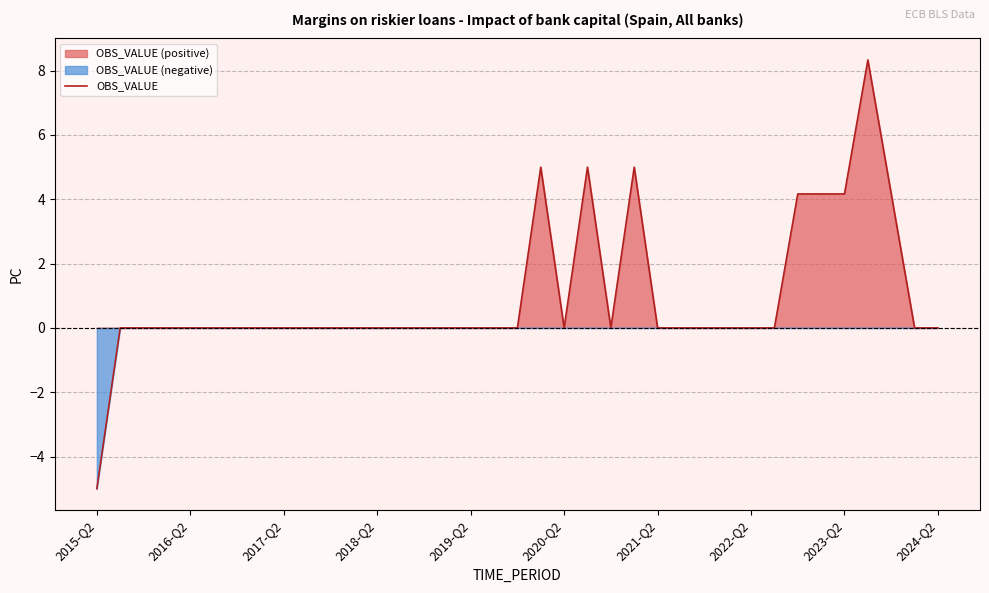

Which category has the lowest value in the OBS_VALUE series?

2015-Q2